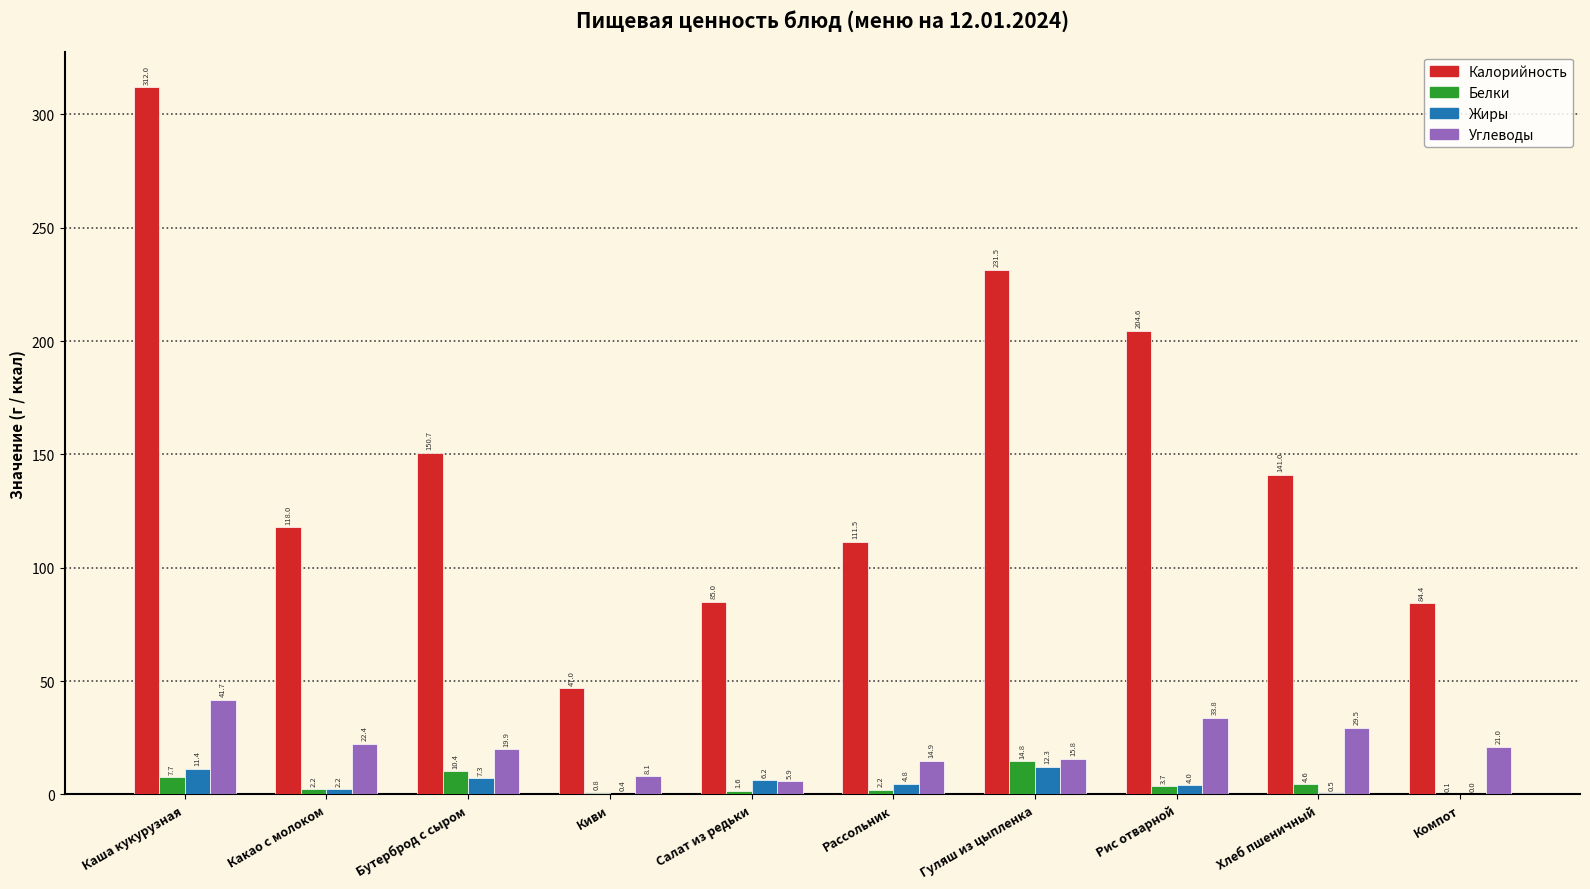

What is the highest value of the Углеводы series?

41.7